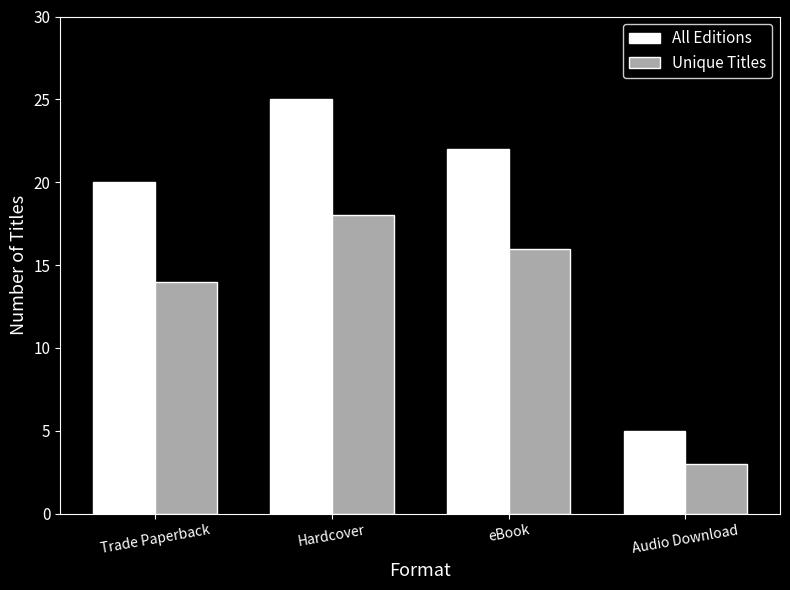

At which category is the sum across all series the highest?

Hardcover